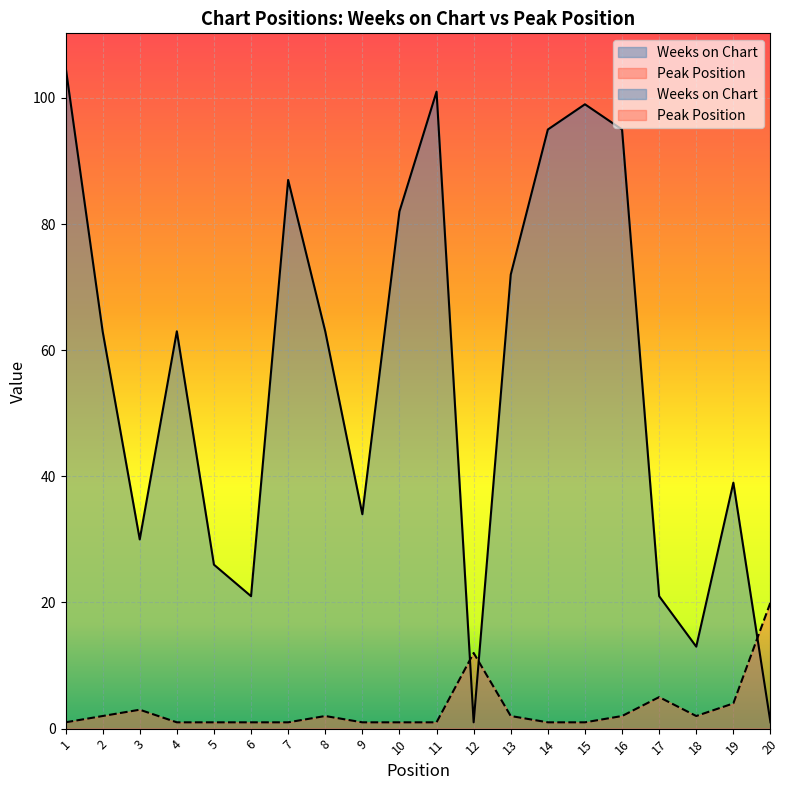

What is the spread (max minus min) of values at 7?

86